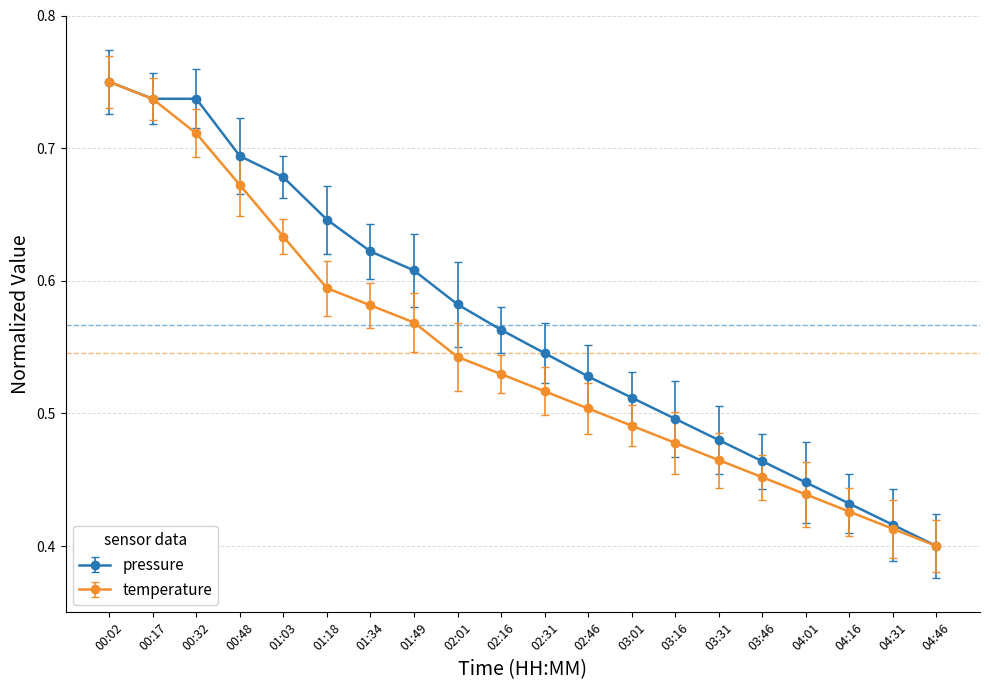

At which category does the chart reach its minimum across all series?

04:46